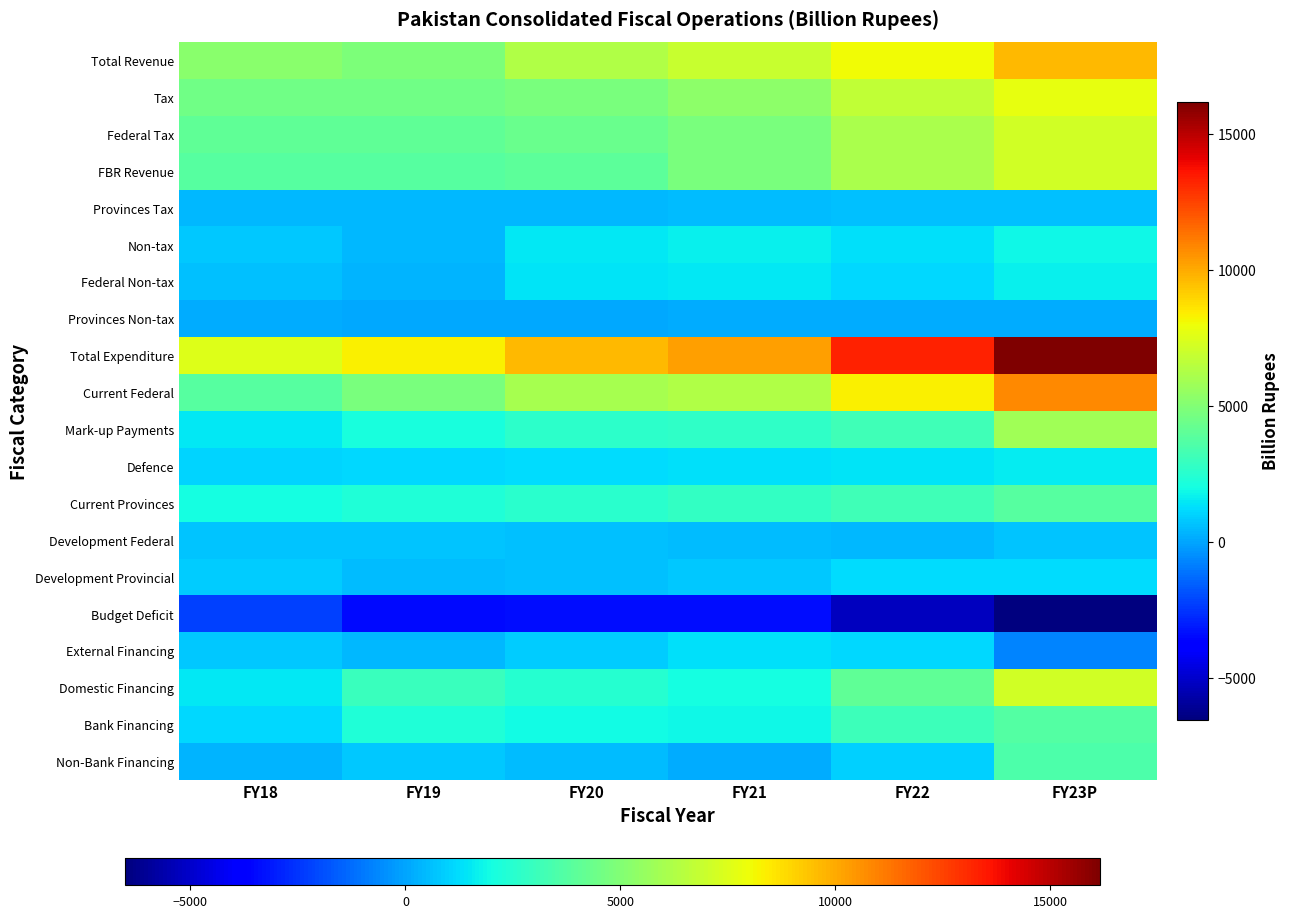

Which category has the highest value across all series?

FY23P